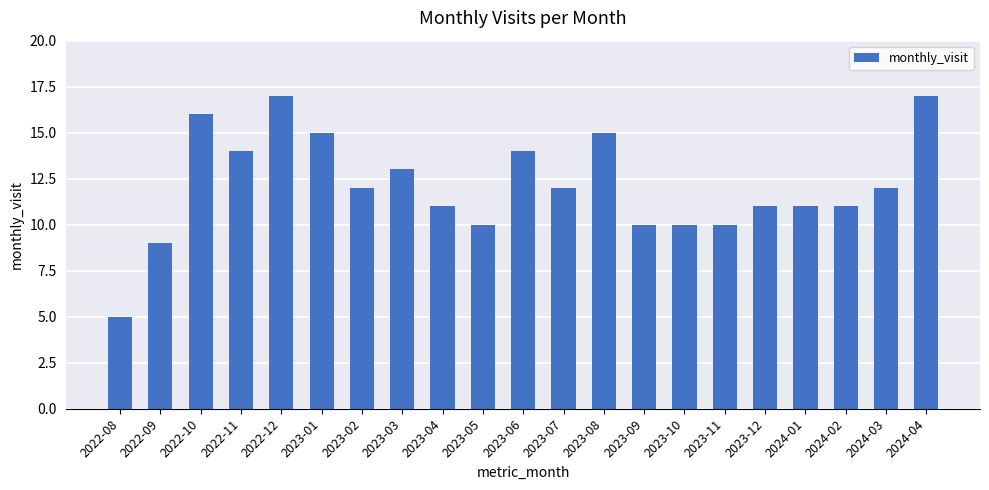

True or false: the data shows 9 at 2022-09.

True